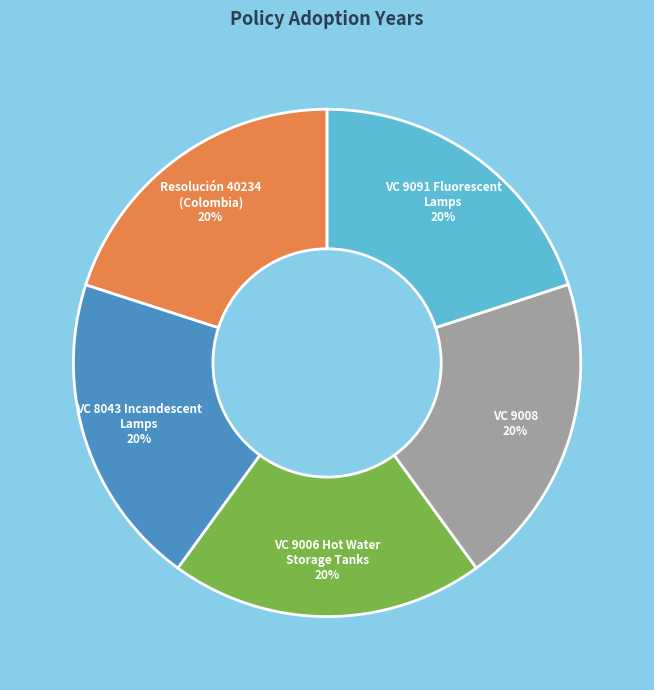

To the nearest percent, what is the average slice percentage?

20%